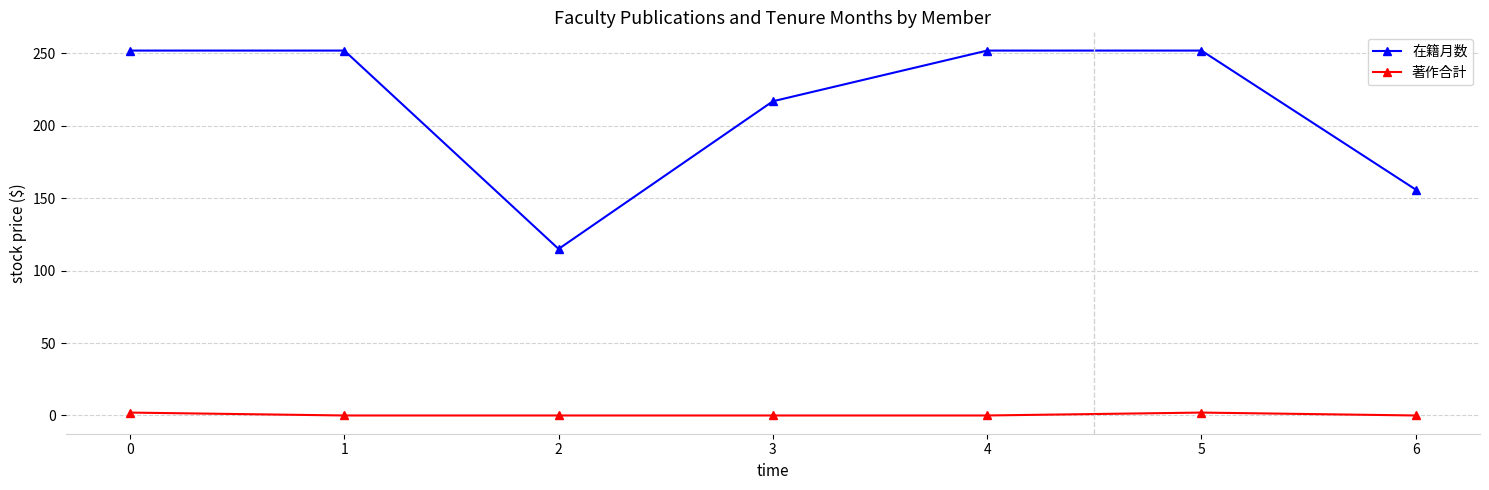

What is the value of the 在籍月数 point at the 4th from the left?

217